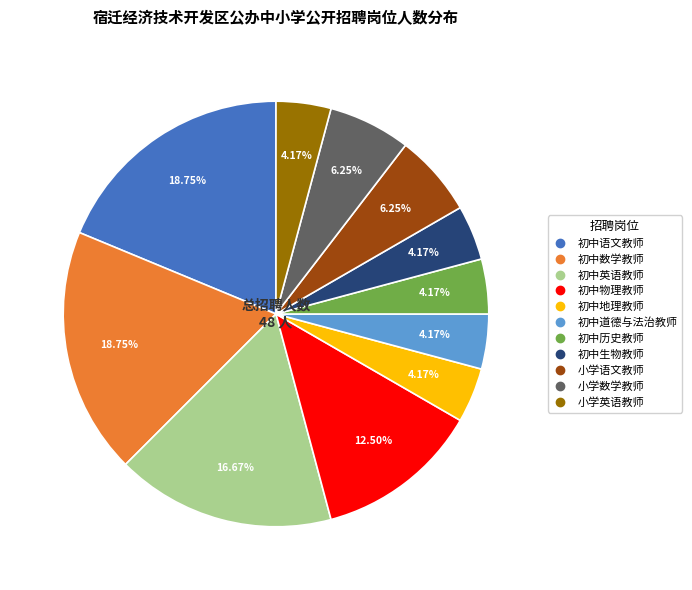

To the nearest percent, what is the difference between the largest and smallest slice percentages?

15%